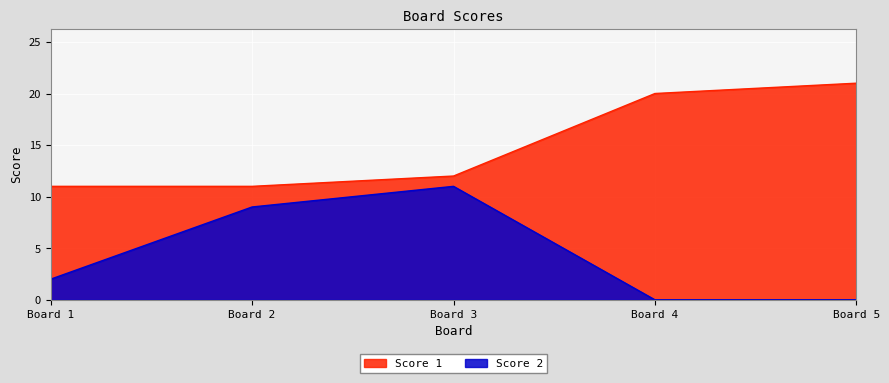

How many lines are shown in the chart?

2